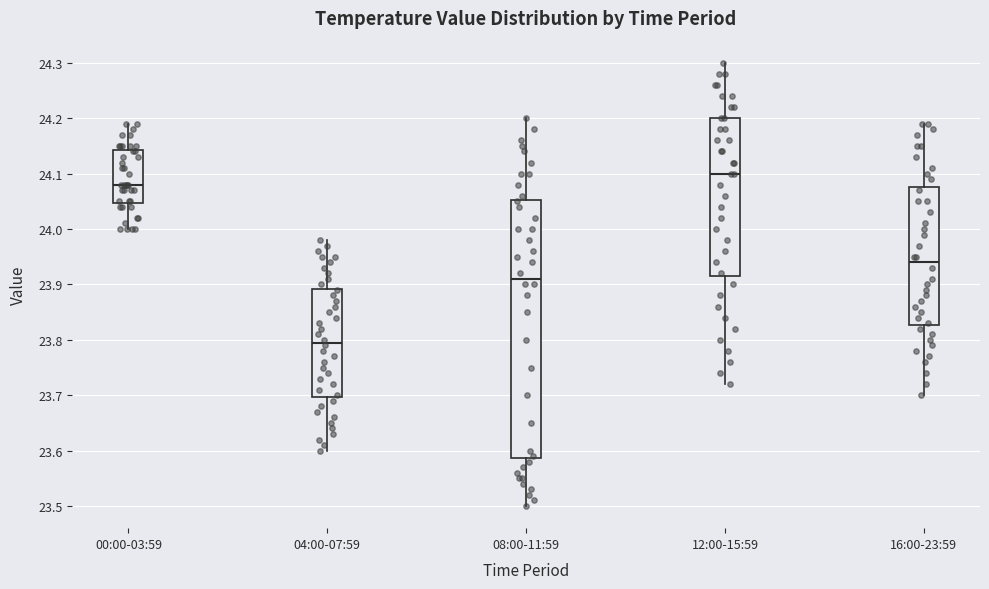

Reading left to right, read every box against the y-axis: the position of its median line, the range the box covers, and the ends of its whiskers. The values are not printed on the chart, so give them approximately, as read against the axis.

00:00-03:59: median 24.08, box 24.05 to 24.14, whiskers 24.00 to 24.19
04:00-07:59: median 23.80, box 23.70 to 23.89, whiskers 23.60 to 23.98
08:00-11:59: median 23.91, box 23.59 to 24.05, whiskers 23.50 to 24.20
12:00-15:59: median 24.10, box 23.92 to 24.20, whiskers 23.72 to 24.30
16:00-23:59: median 23.94, box 23.83 to 24.08, whiskers 23.70 to 24.19